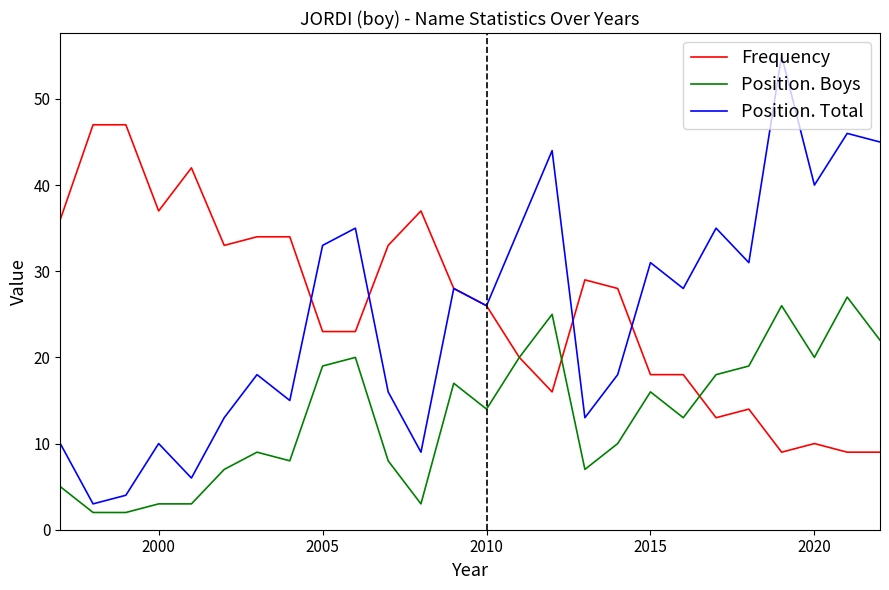

Which series has the widest spread of values?

Position. Total